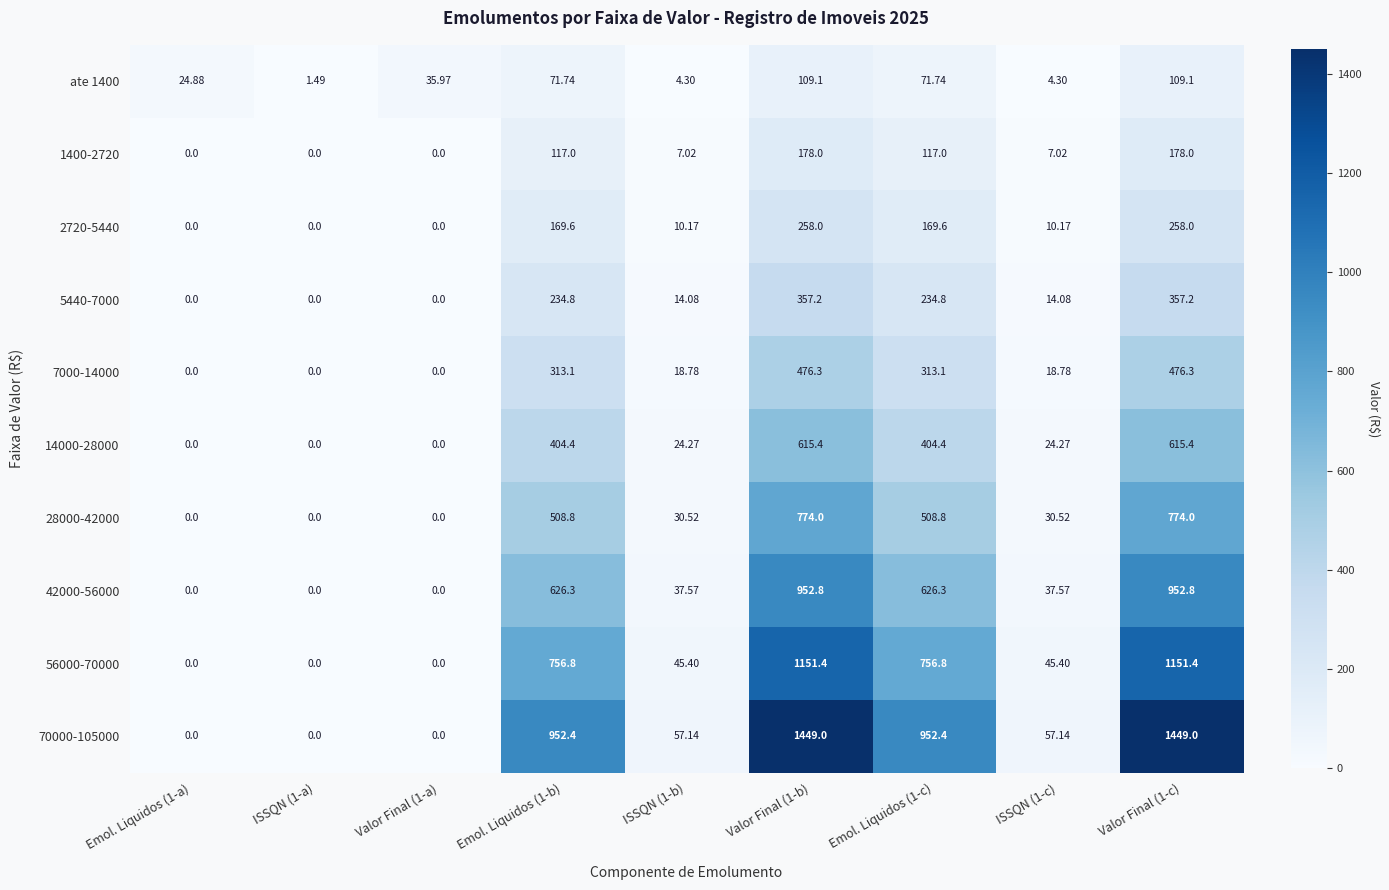

At ISSQN (1-c), list the series in order from smallest to largest.

ate 1400, 1400-2720, 2720-5440, 5440-7000, 7000-14000, 14000-28000, 28000-42000, 42000-56000, 56000-70000, 70000-105000